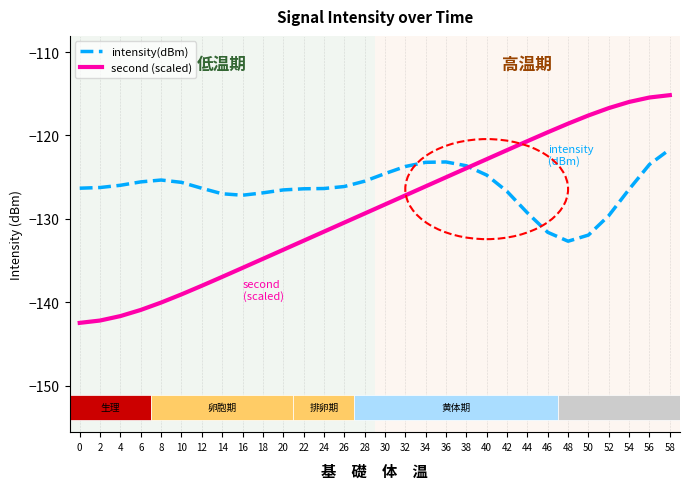

Does the chart contain stacked bars?

No